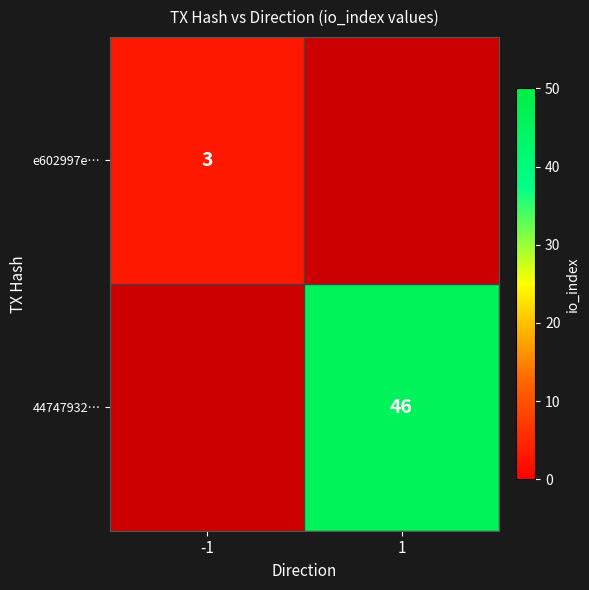

The e602997e… series shows 5.0 at -1. True or false?

False